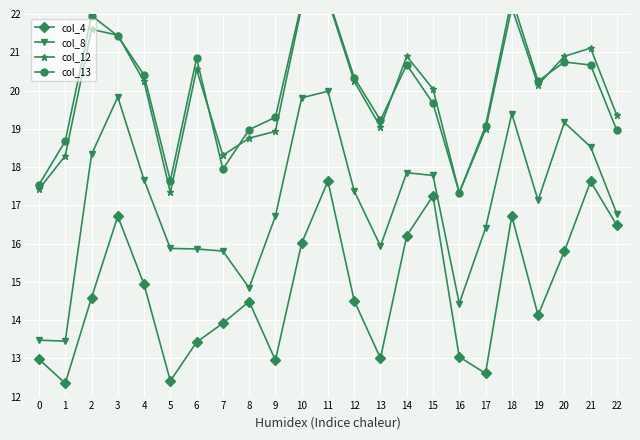

Reading right to left, transcribe all the data shown in this chart.

col_4: 22=16.5	21=17.6	20=15.8	19=14.1	18=16.7	17=12.6	16=13.0	15=17.2	14=16.2	13=13.0	12=14.5	11=17.6	10=16.0	9=12.9	8=14.5	7=13.9	6=13.4	5=12.4	4=14.9	3=16.7	2=14.6	1=12.3	0=13.0
col_8: 22=16.8	21=18.5	20=19.2	19=17.1	18=19.4	17=16.4	16=14.4	15=17.8	14=17.9	13=15.9	12=17.4	11=20.0	10=19.8	9=16.7	8=14.8	7=15.8	6=15.9	5=15.9	4=17.7	3=19.8	2=18.3	1=13.4	0=13.5
col_12: 22=19.3	21=21.1	20=20.9	19=20.1	18=22.2	17=19.0	16=17.3	15=20.0	14=20.9	13=19.0	12=20.2	11=22.4	10=22.2	9=18.9	8=18.8	7=18.3	6=20.6	5=17.3	4=20.2	3=21.4	2=21.6	1=18.3	0=17.4
col_13: 22=19.0	21=20.7	20=20.7	19=20.2	18=22.4	17=19.1	16=17.3	15=19.7	14=20.7	13=19.2	12=20.3	11=22.4	10=22.3	9=19.3	8=19.0	7=17.9	6=20.8	5=17.6	4=20.4	3=21.4	2=22.0	1=18.7	0=17.5